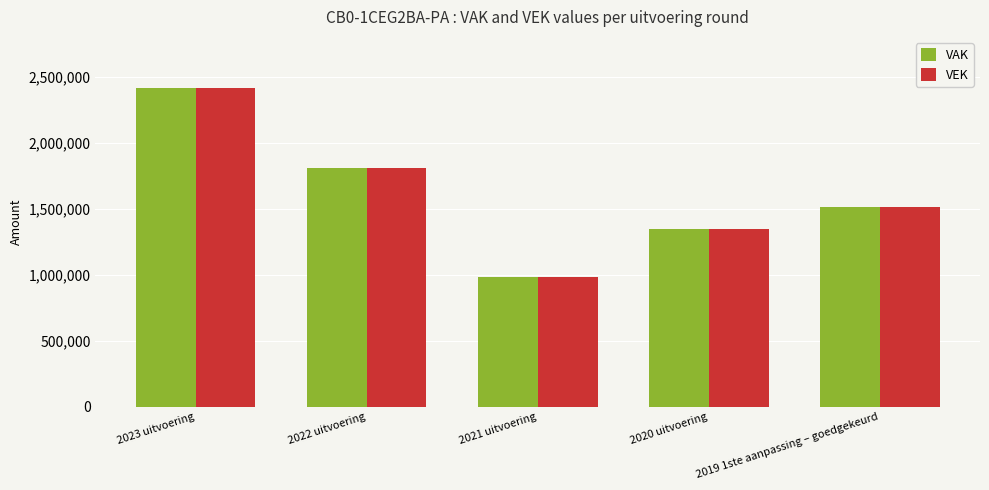

Rank the categories by VEK value from lowest to highest.

2021 uitvoering, 2020 uitvoering, 2019 1ste aanpassing – goedgekeurd, 2022 uitvoering, 2023 uitvoering